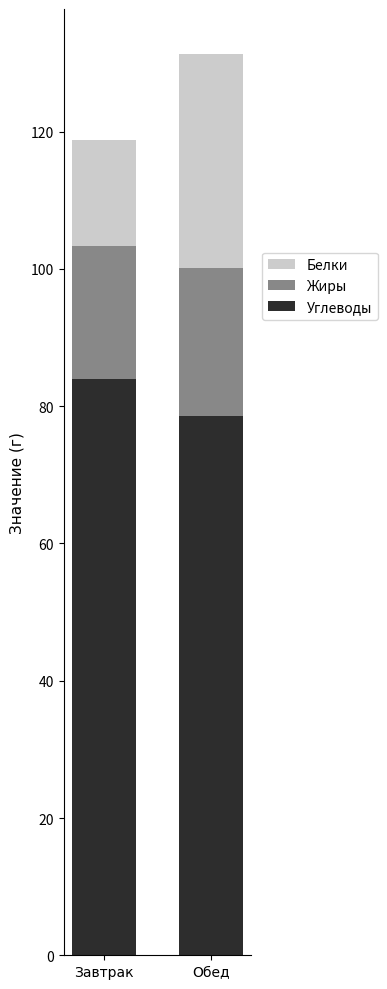

What is the sum of all Углеводы values?

162.5